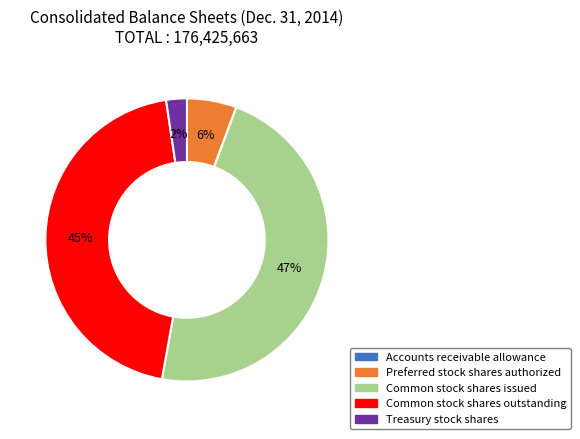

Is there any slice that represents more than half of the pie?

No